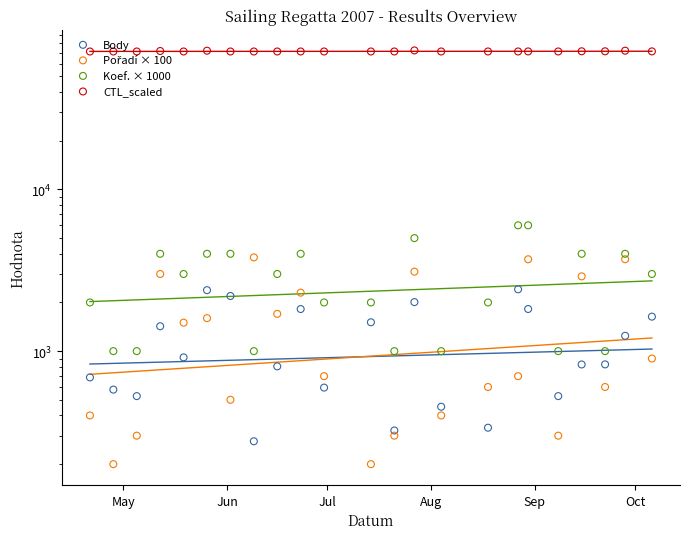

Is the value of Pořadí × 100 at 12 greater than the value of CTL_scaled at 22?

No